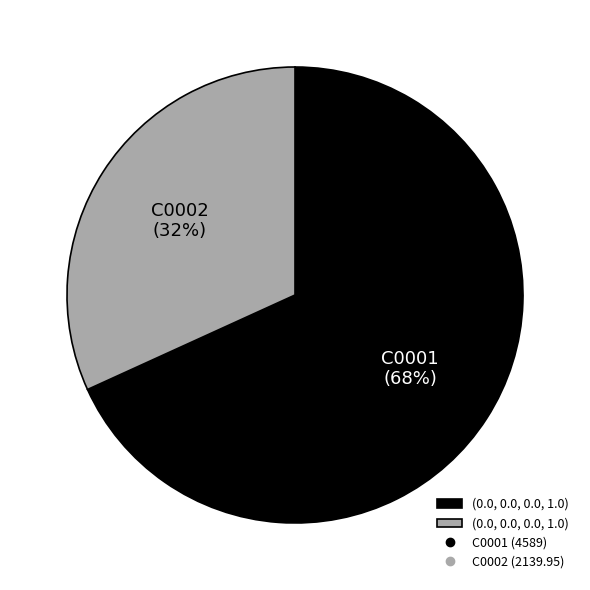

Count the number of slices in the pie.

2